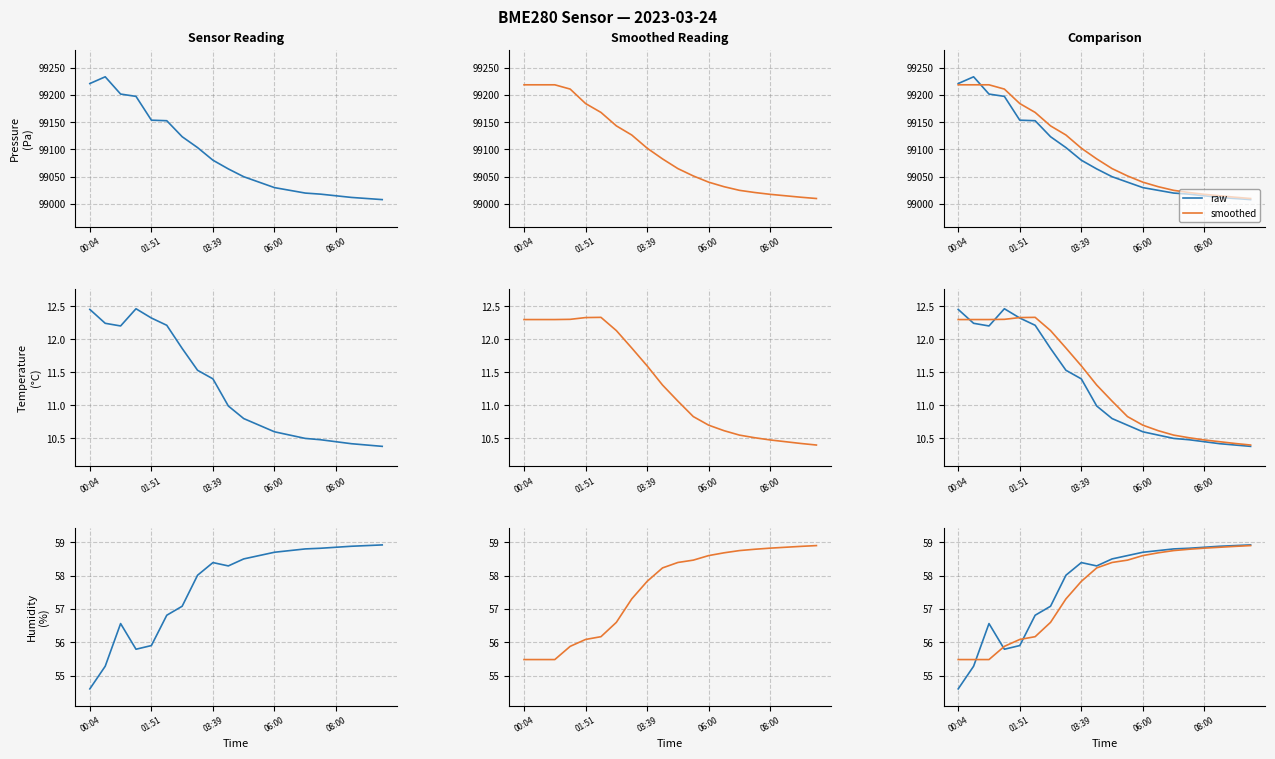

What is the difference between the maximum and minimum values in the raw series?

4.3